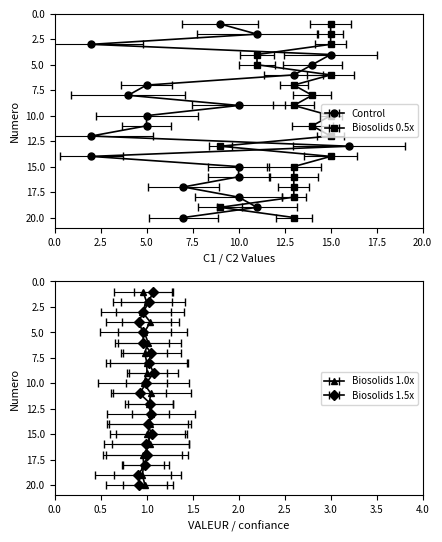

Does the chart display data point markers on the line(s)?

Yes